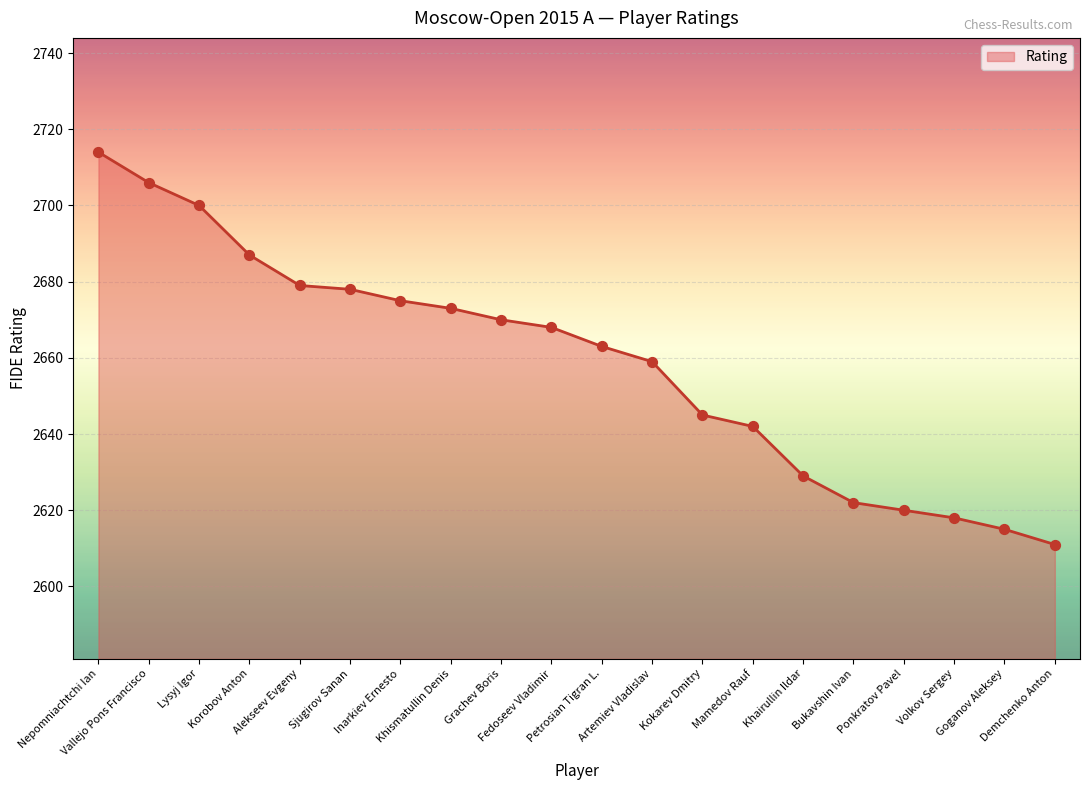

What is the change in value from Vallejo Pons Francisco to Khismatullin Denis?

-33